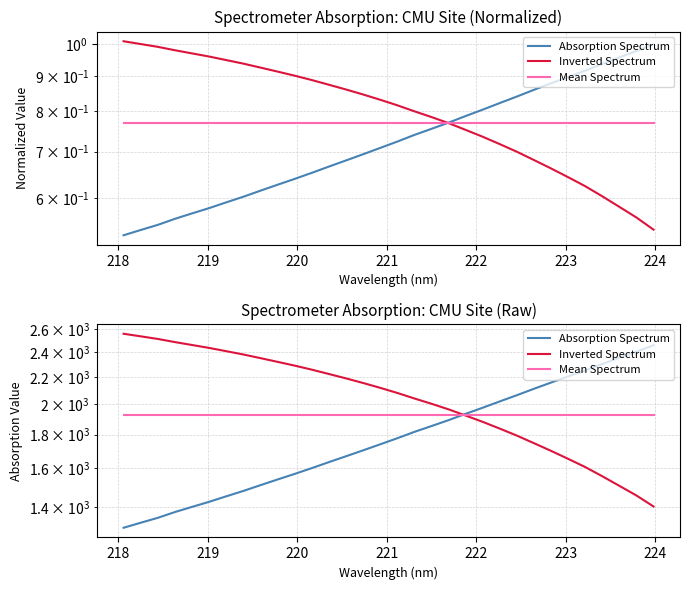

What are all the series names shown in the legend?

Absorption Spectrum, Inverted Spectrum, Mean Spectrum